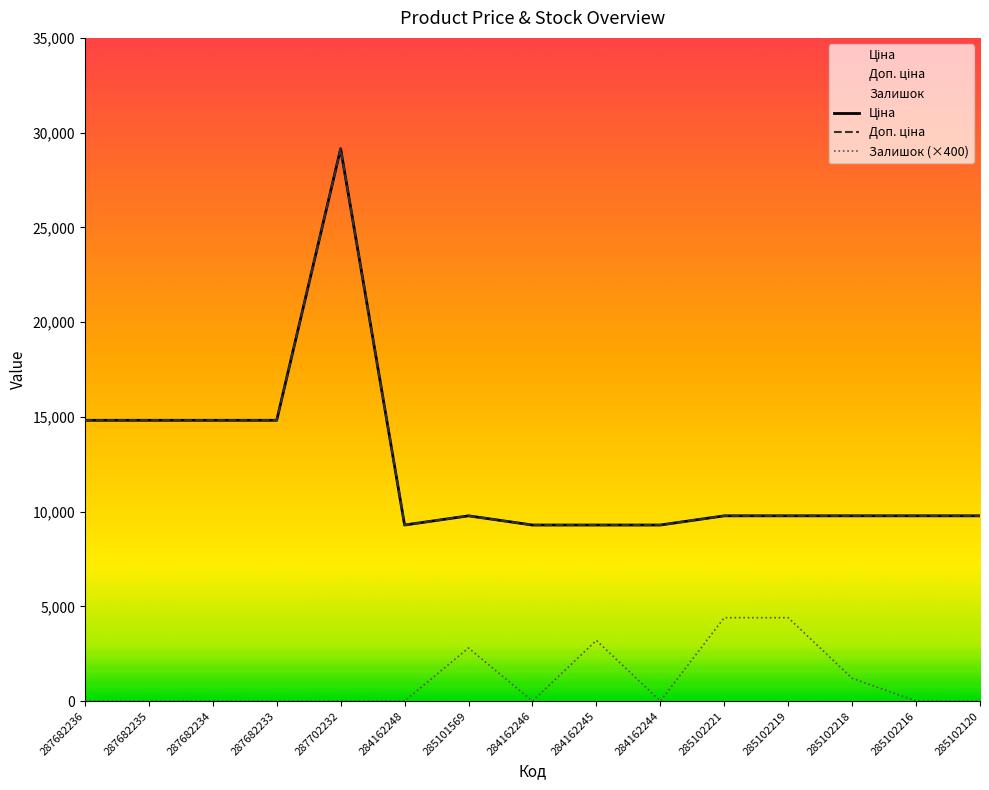

At which label does Залишок reach its minimum?

287682236